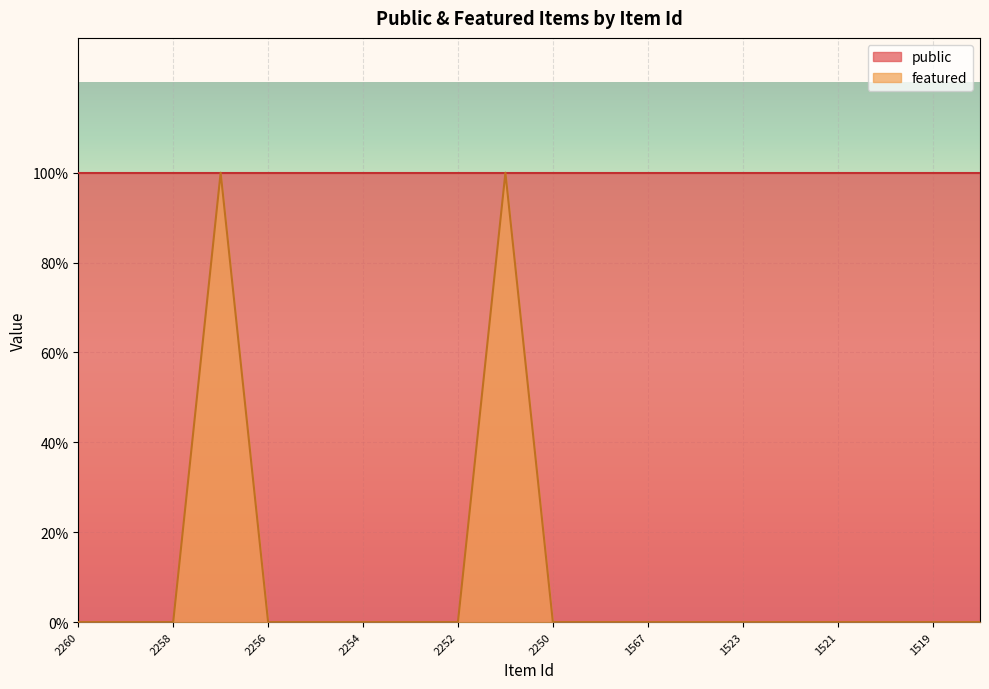

Where is the data nearest to the value 0?

2260